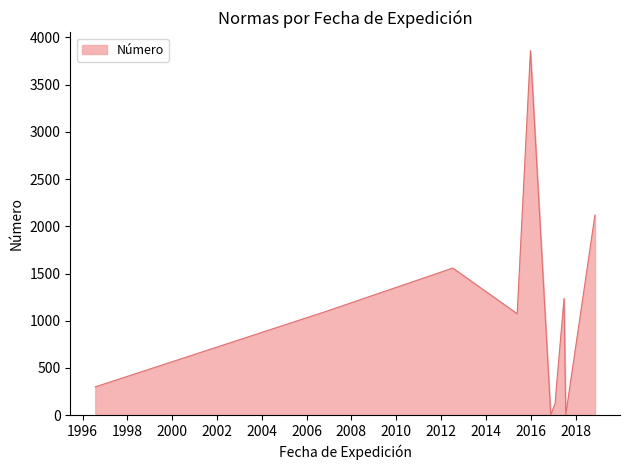

What is the maximum value shown in the chart?

3860